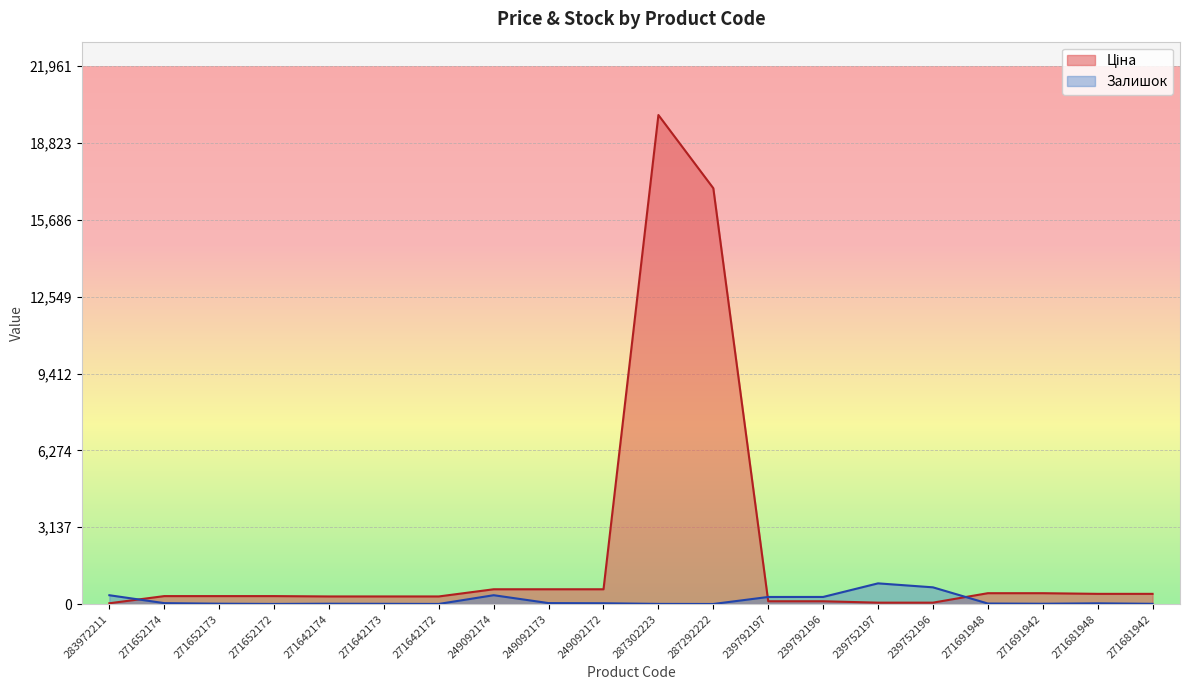

True or false: Ціна and Залишок intersect in this chart.

True